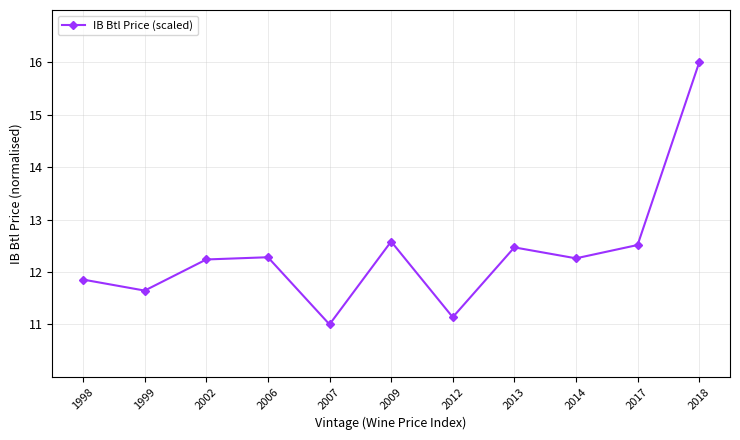

How many interior local peaks (higher than both neighbors) does the data have?

3